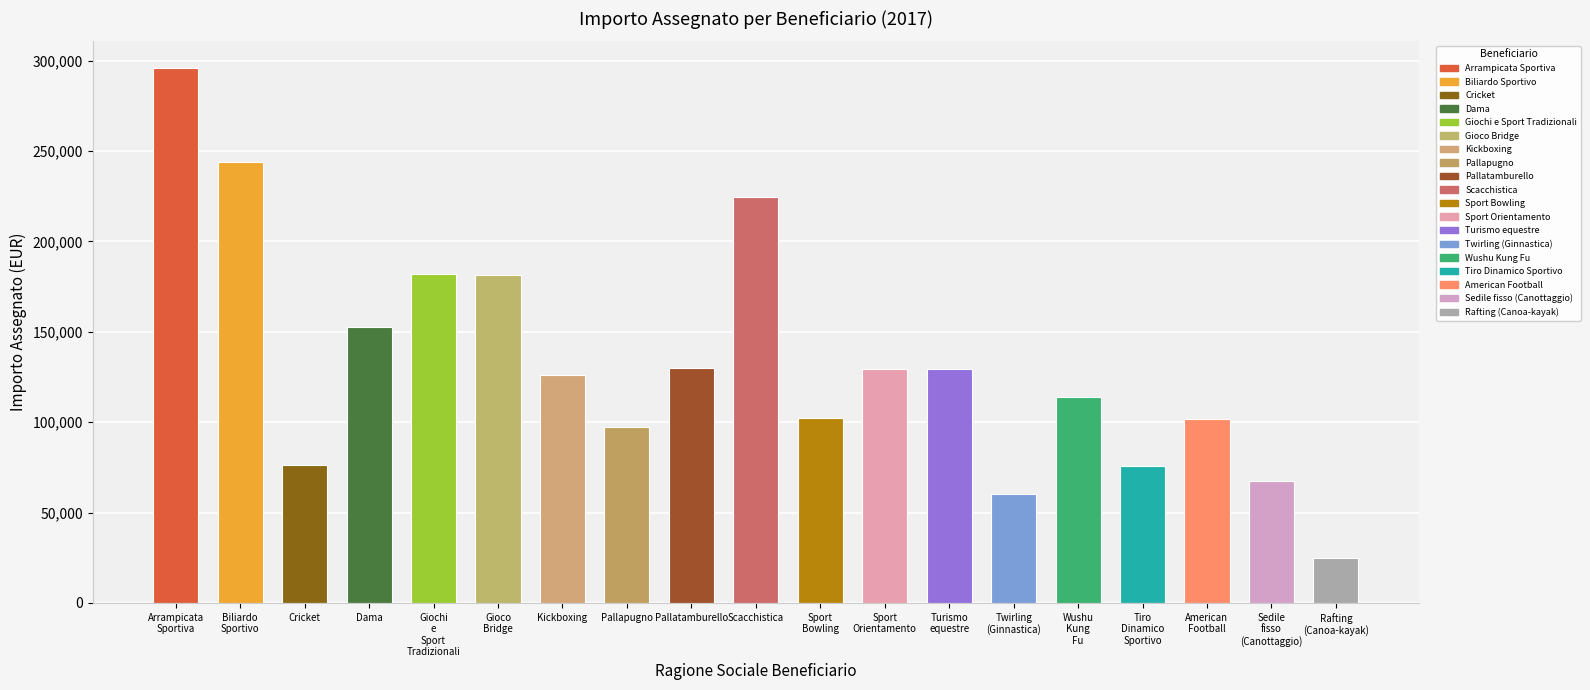

Is it true that the value at Dama is 58835?

False